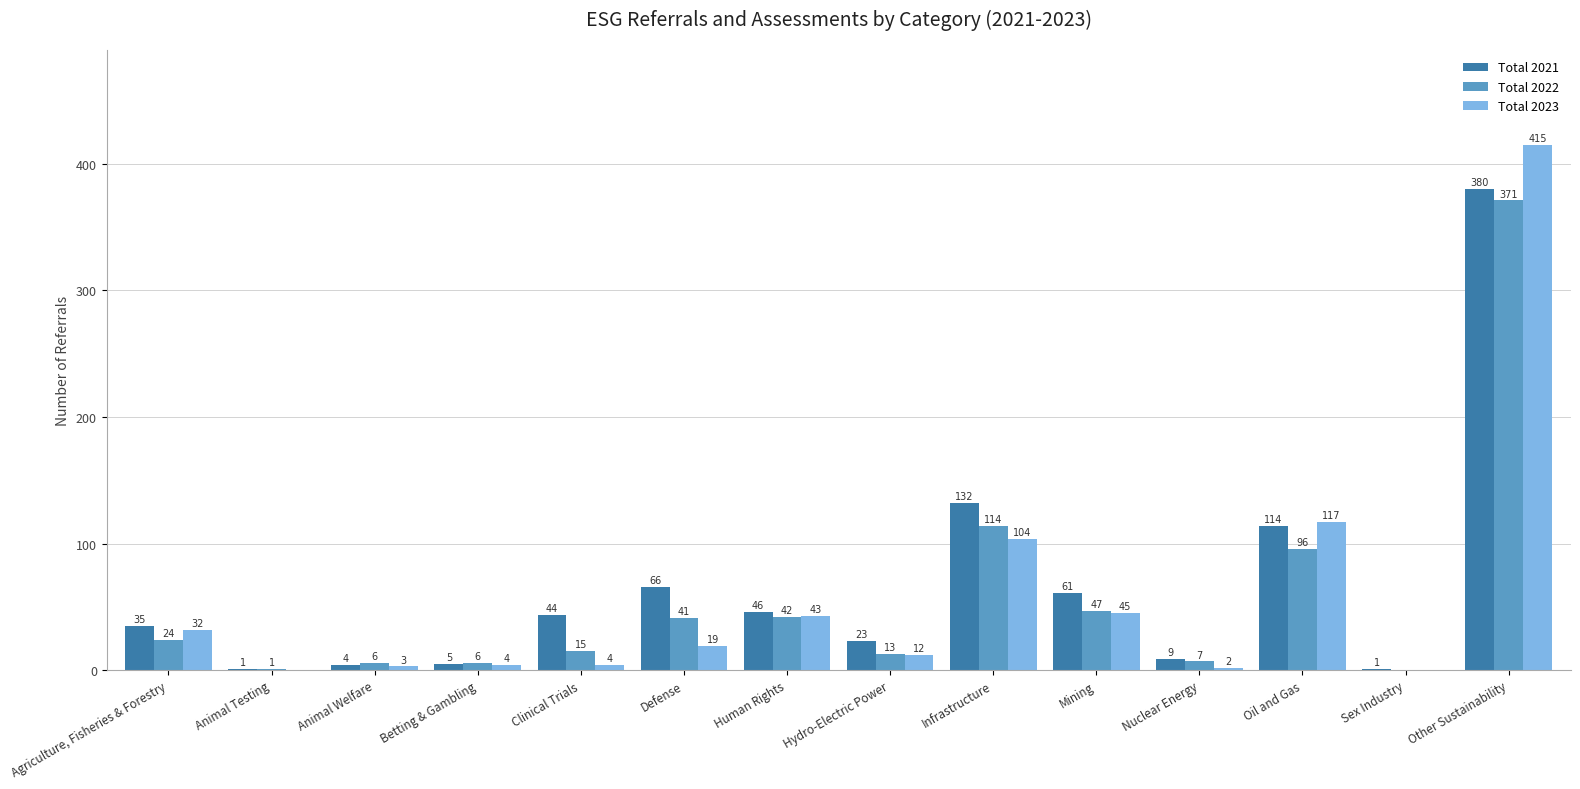

Is the value of Total 2021 at Oil and Gas greater than the value of Total 2023 at Oil and Gas?

No